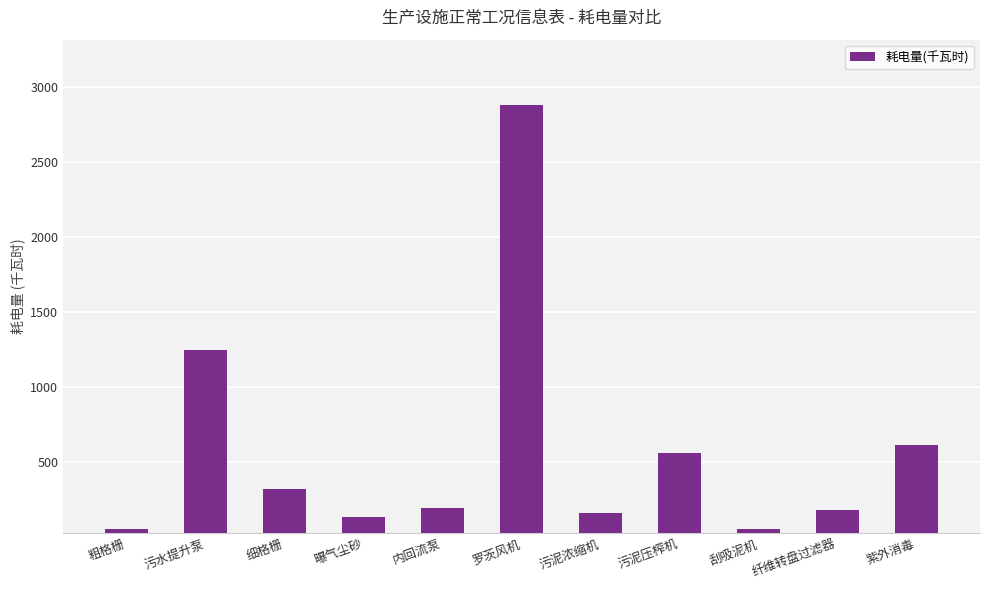

At which label is the value closest to 1466?

污水提升泵